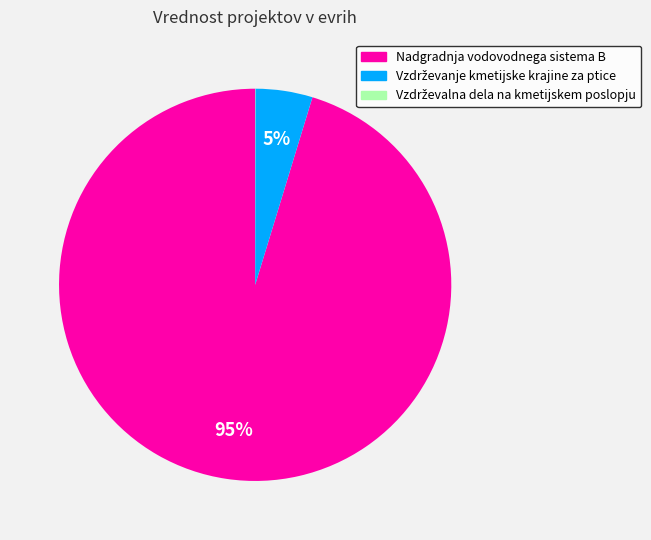

Which slice represents more than half of the pie?

Nadgradnja vodovodnega sistema B